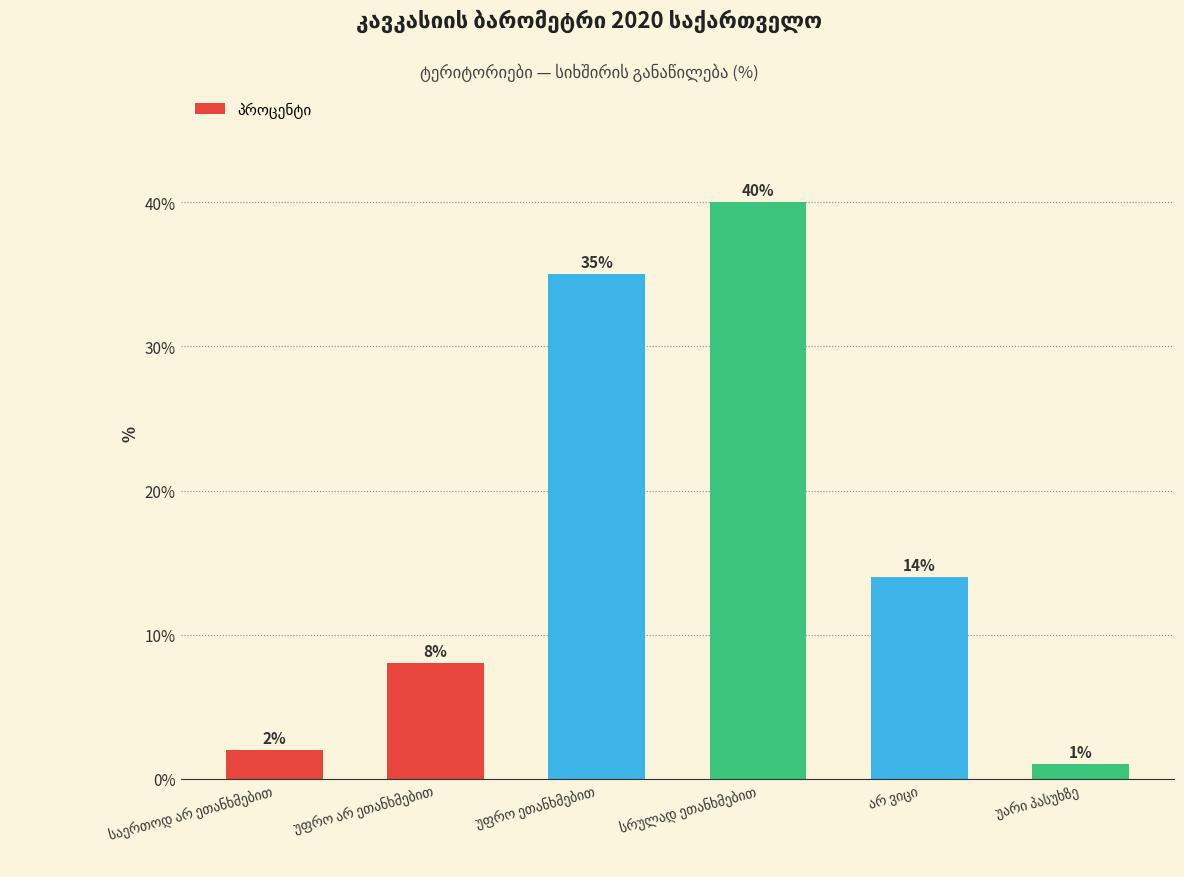

What is the difference between the second highest and second lowest values?

33